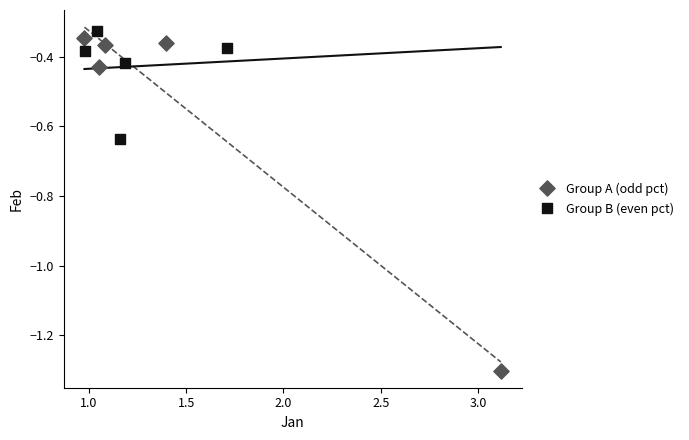

Which series reaches the minimum Y coordinate?

Group A (odd pct)